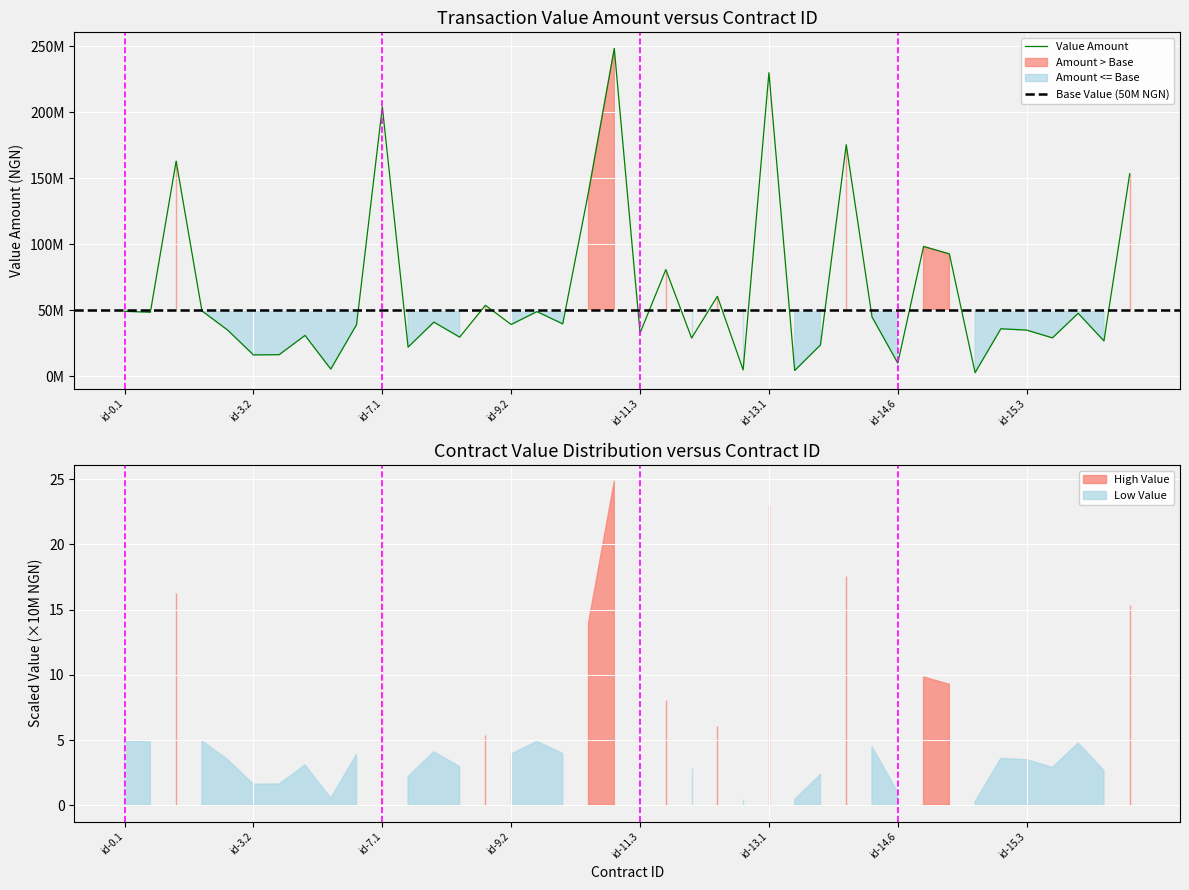

At which label does the data first exceed 39721495?

id-0.1